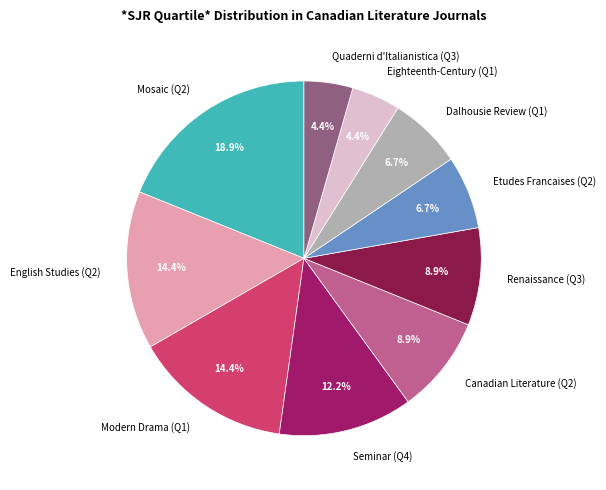

Which category has the biggest portion of the pie?

Mosaic (Q2)